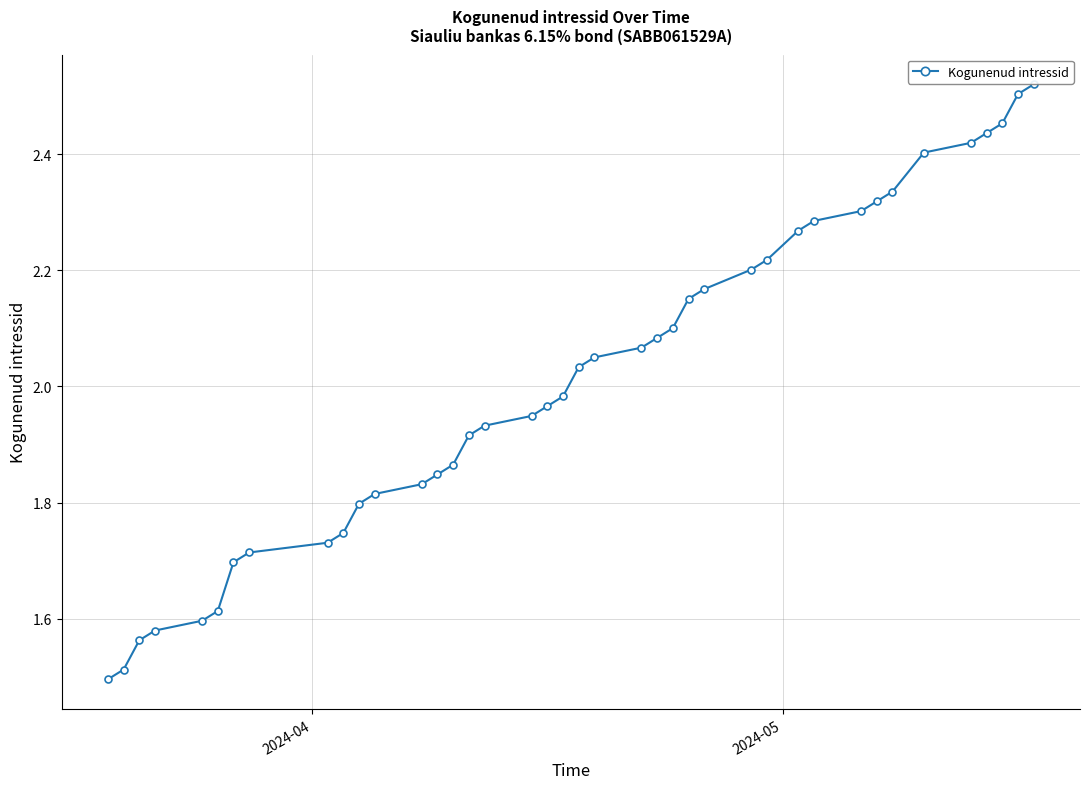

What is the difference between the maximum and minimum values?

1.0